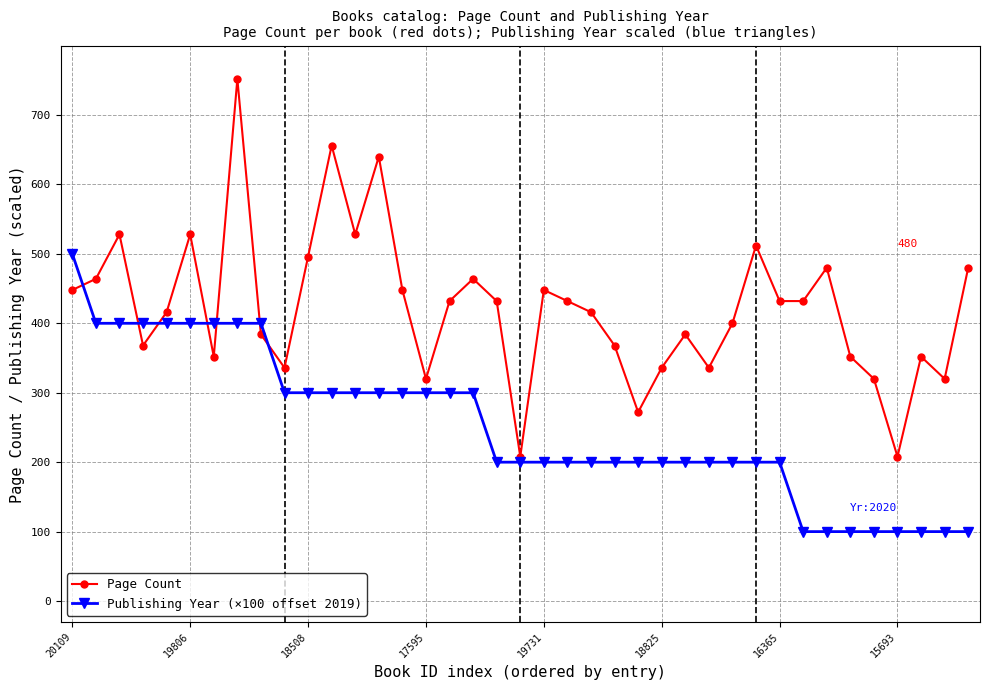

What is the maximum value shown in the chart?

752